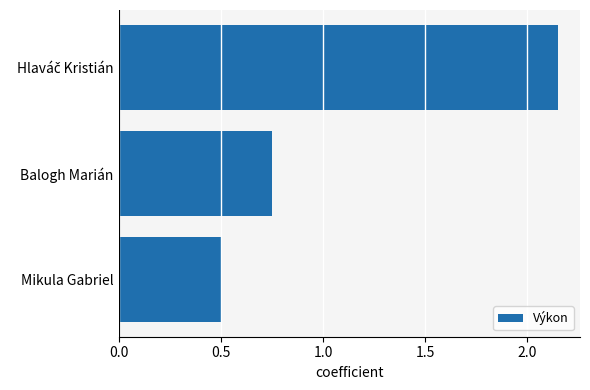

Are the bars grouped side by side (vs. stacked)?

No